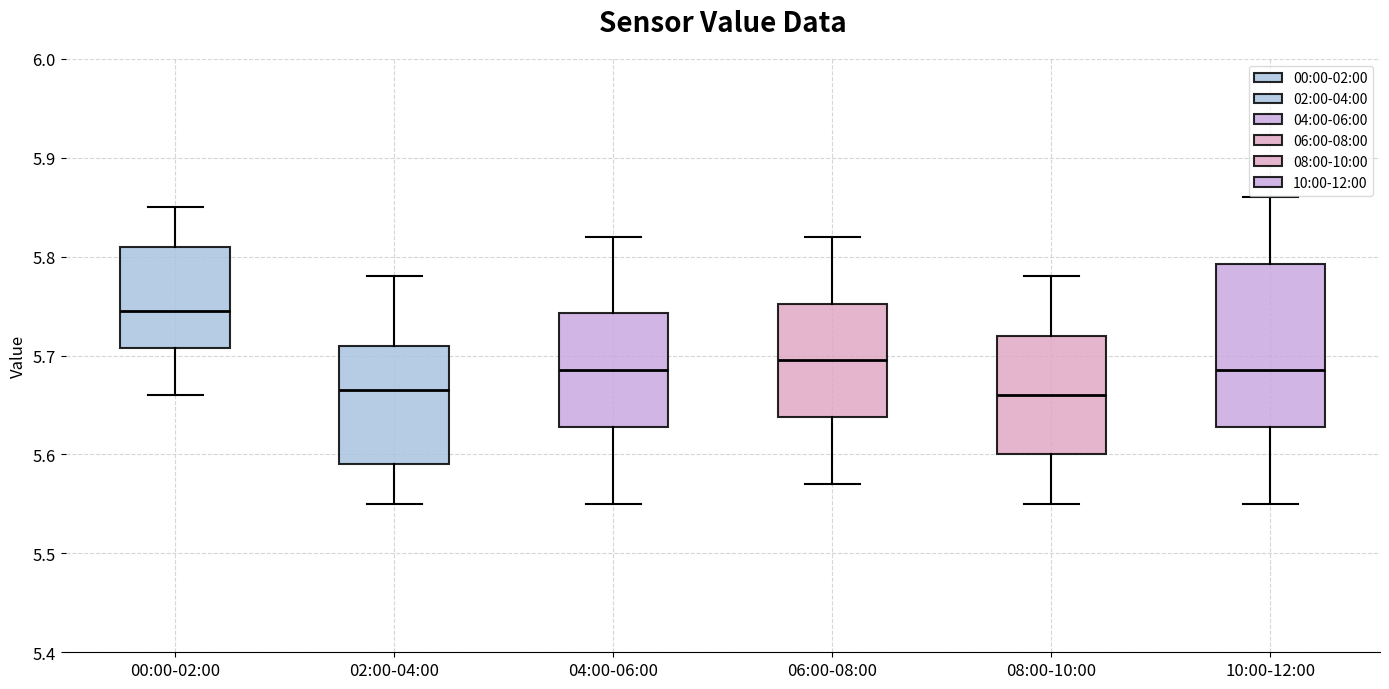

Reading left to right, read every box against the y-axis: the position of its median line, the range the box covers, and the ends of its whiskers. The values are not printed on the chart, so give them approximately, as read against the axis.

00:00-02:00: median 5.75, box 5.71 to 5.81, whiskers 5.66 to 5.85
02:00-04:00: median 5.67, box 5.59 to 5.71, whiskers 5.55 to 5.78
04:00-06:00: median 5.69, box 5.63 to 5.74, whiskers 5.55 to 5.82
06:00-08:00: median 5.70, box 5.64 to 5.75, whiskers 5.57 to 5.82
08:00-10:00: median 5.66, box 5.60 to 5.72, whiskers 5.55 to 5.78
10:00-12:00: median 5.69, box 5.63 to 5.79, whiskers 5.55 to 5.86